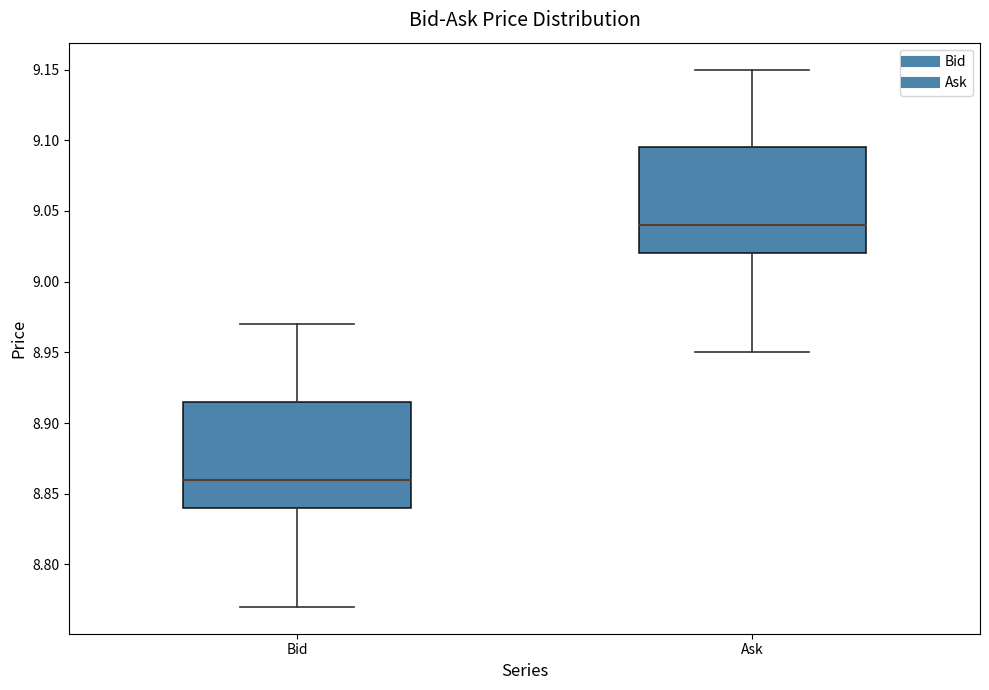

Reading left to right, read every box against the y-axis: the position of its median line, the range the box covers, and the ends of its whiskers. The values are not printed on the chart, so give them approximately, as read against the axis.

Bid: median 8.860, box 8.840 to 8.915, whiskers 8.770 to 8.970
Ask: median 9.040, box 9.020 to 9.095, whiskers 8.950 to 9.150